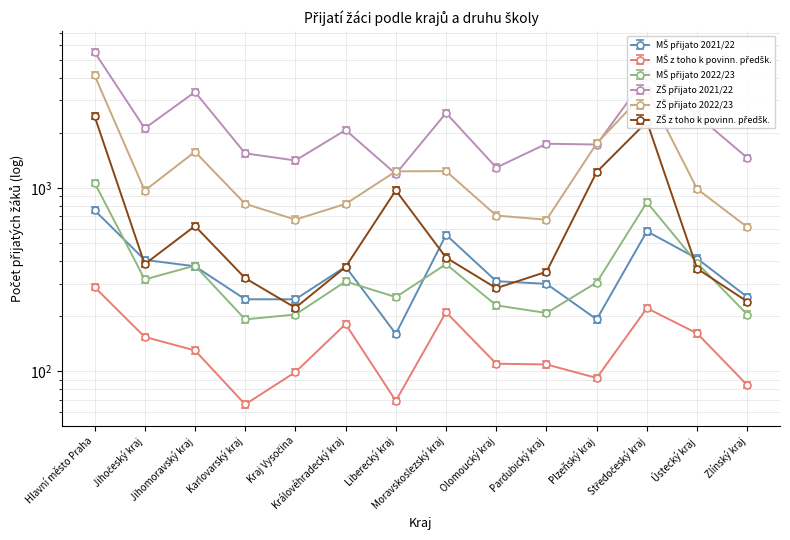

Which series has the widest spread of values?

ZŠ přijato 2021/22